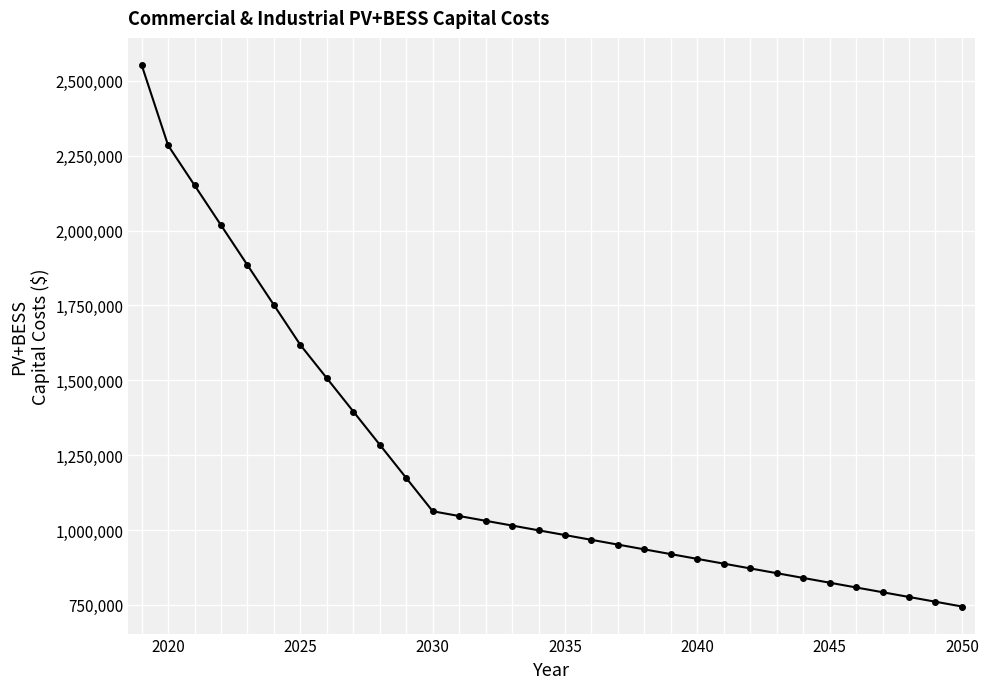

What is the difference between the maximum and minimum values?

1808171.0